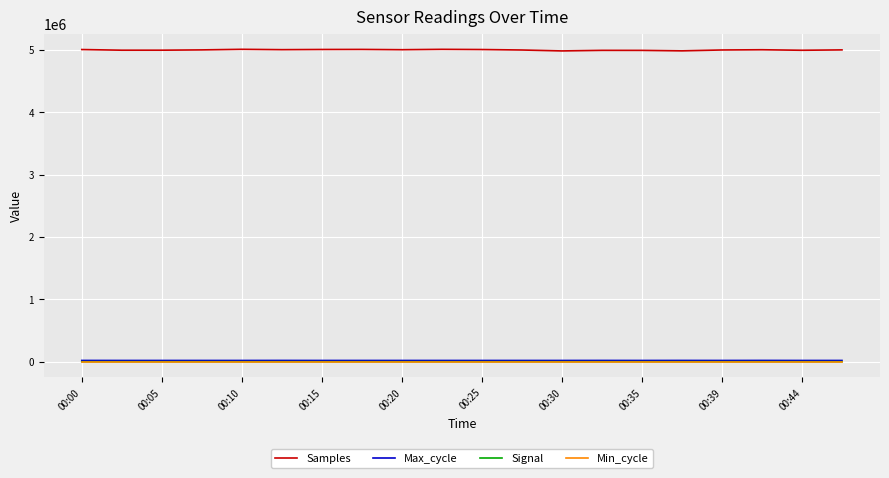

Is this an area chart (filled region under the line)?

No